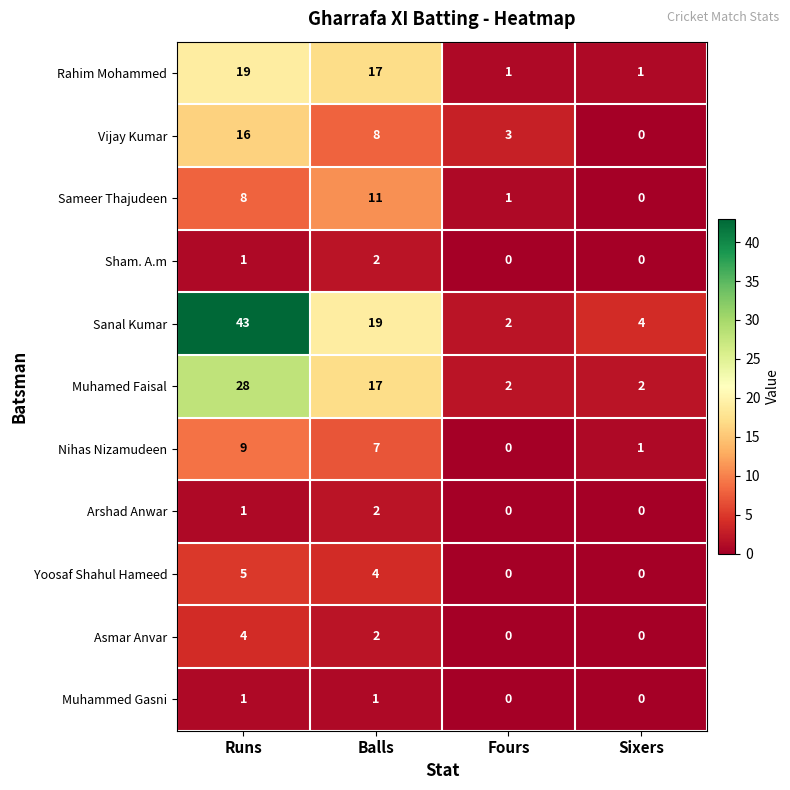

Where does the Rahim Mohammed series first go above 17?

Runs